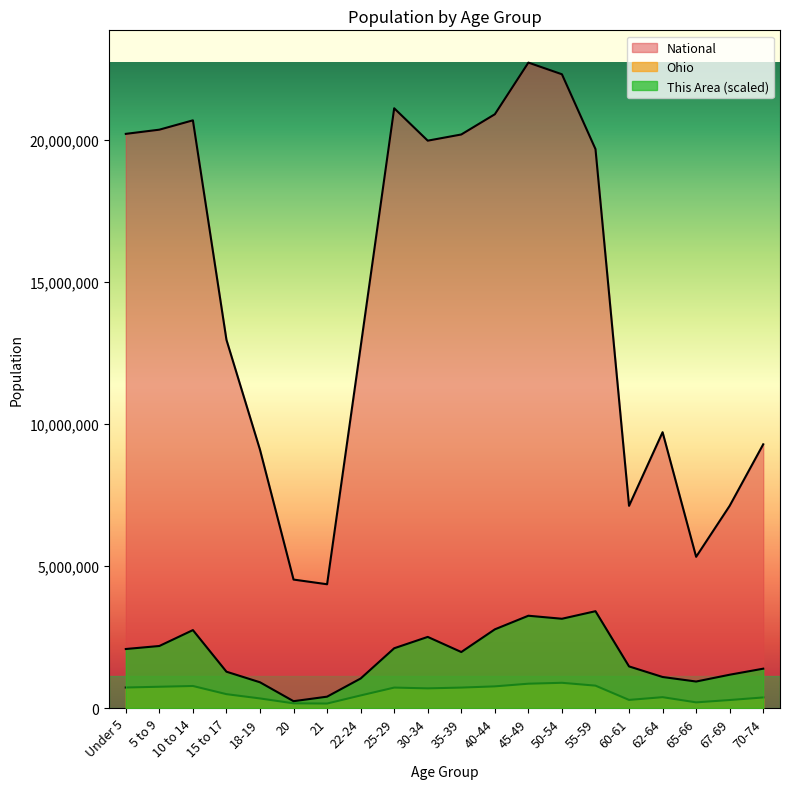

Rank the categories by Ohio value from lowest to highest.

21, 20, 65-66, 67-69, 60-61, 18-19, 70-74, 62-64, 22-24, 15 to 17, 30-34, 35-39, 25-29, Under 5, 5 to 9, 40-44, 10 to 14, 55-59, 45-49, 50-54